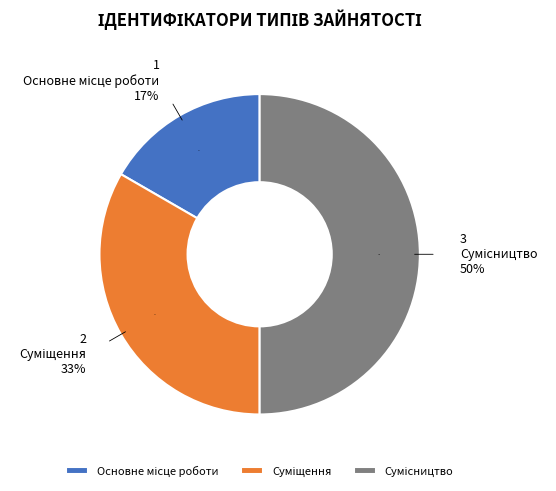

Rank the categories by value from highest to lowest.

Сумісництво, Суміщення, Основне місце роботи